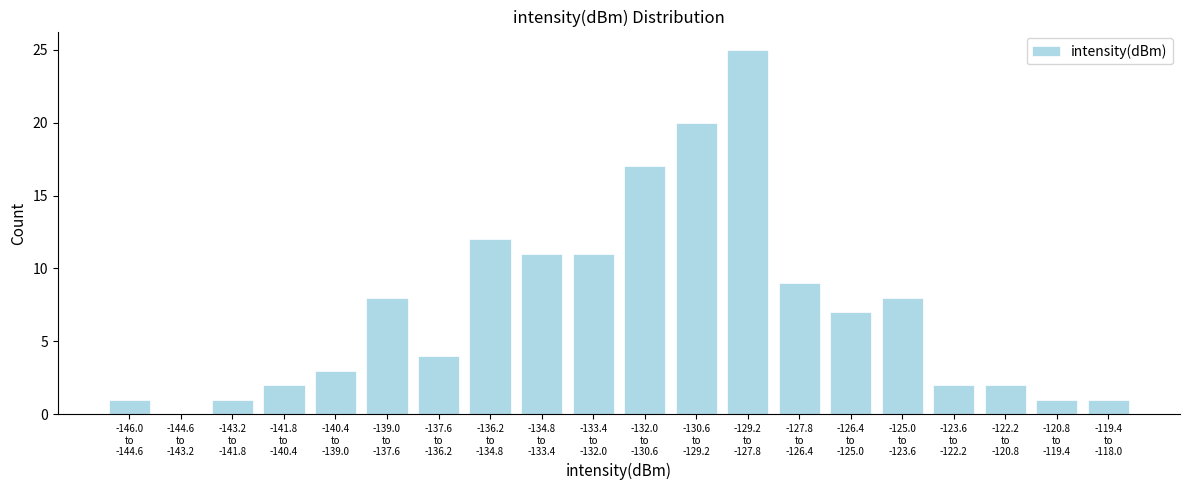

What is the maximum value shown in the chart?

25